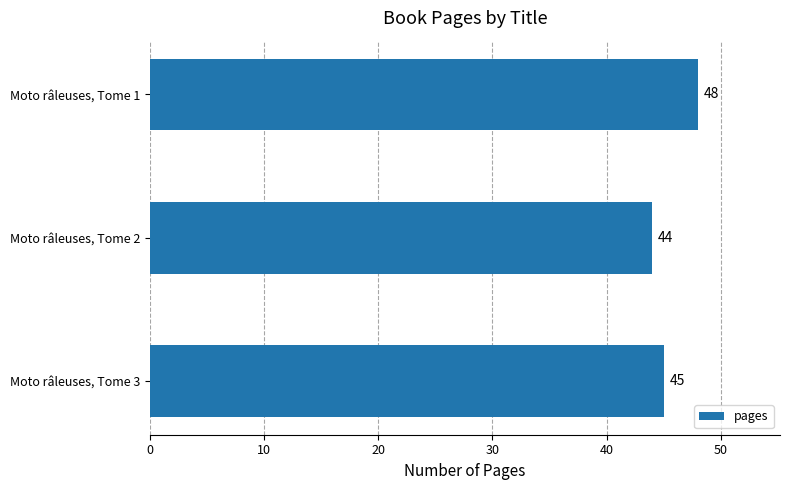

Reading bottom to top, what are all the values shown in this chart?

Moto râleuses, Tome 3=45	Moto râleuses, Tome 2=44	Moto râleuses, Tome 1=48